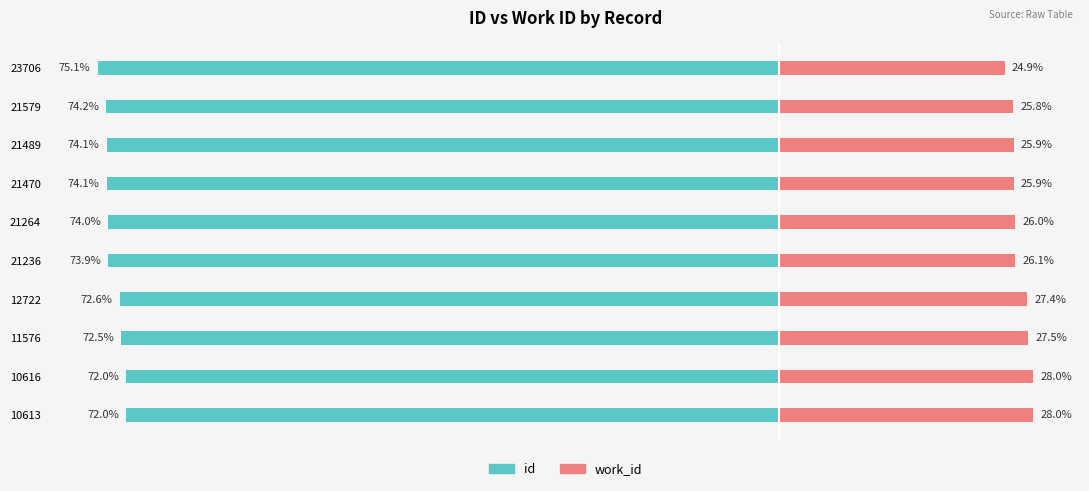

The id series shows -127.1 at 11576. True or false?

False